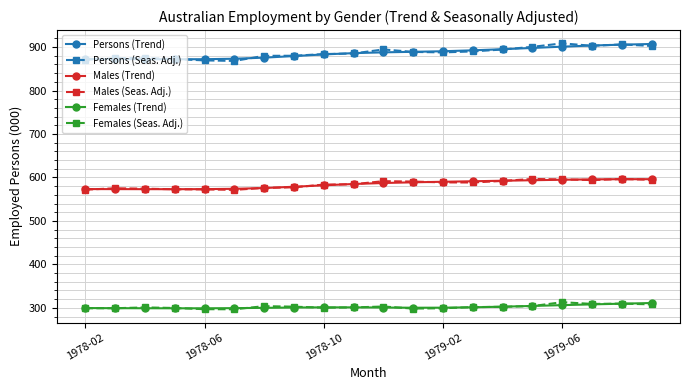

True or false: Females (Trend) has more than 0 interior local peaks.

True